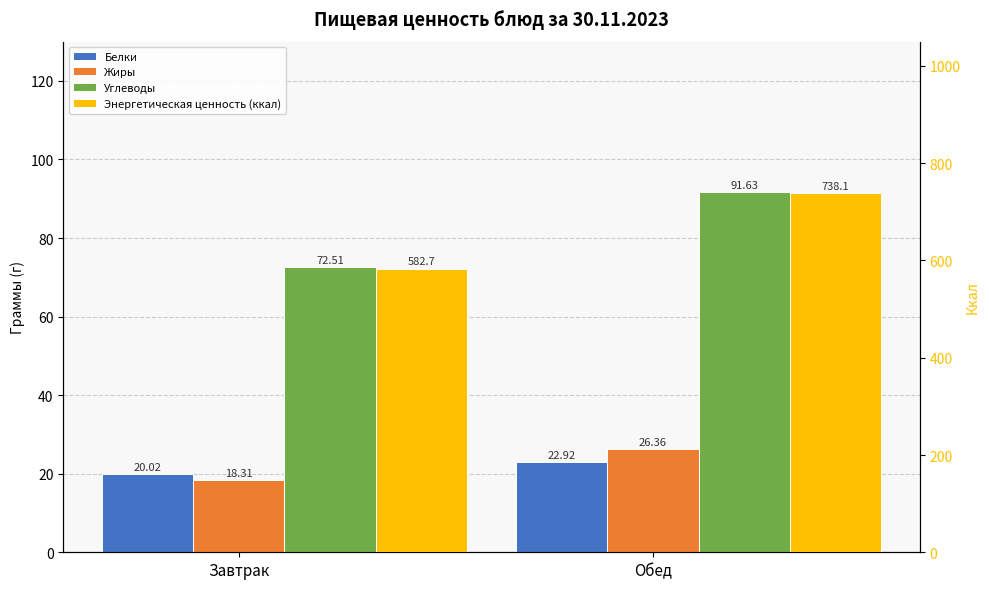

Reading left to right, transcribe all the data shown in this chart.

Белки: Завтрак=20.0	Обед=22.9
Жиры: Завтрак=18.3	Обед=26.4
Углеводы: Завтрак=72.5	Обед=91.6
Энергетическая ценность (ккал): Завтрак=582.7	Обед=738.1